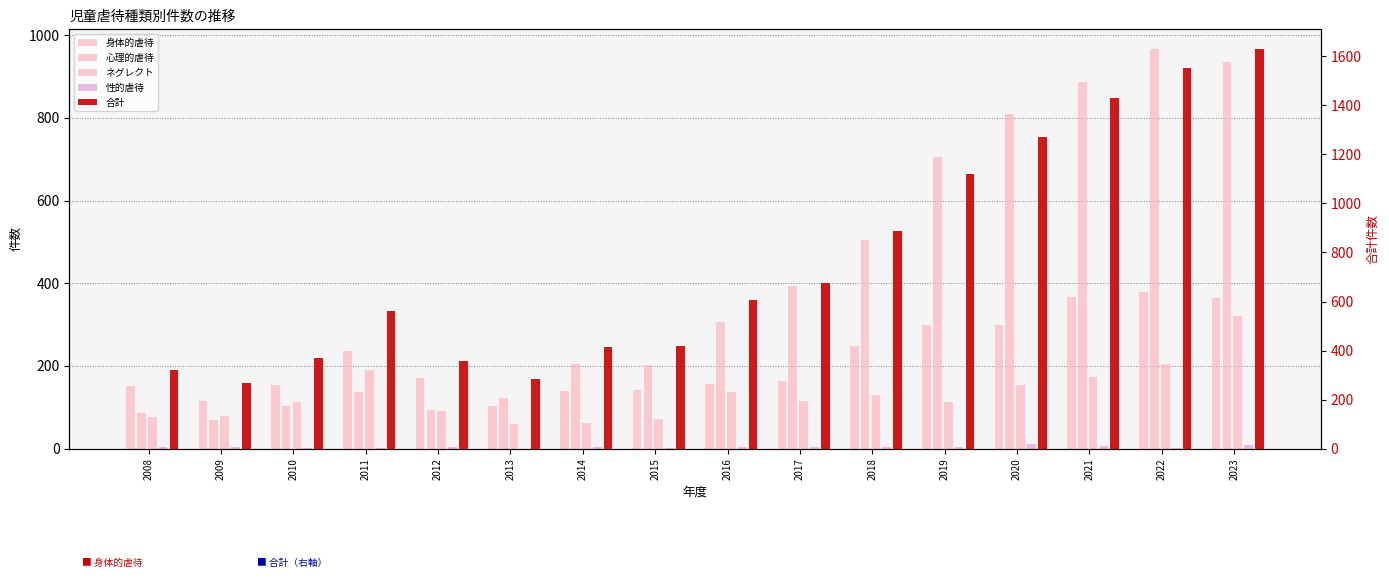

Are the bars horizontal?

No